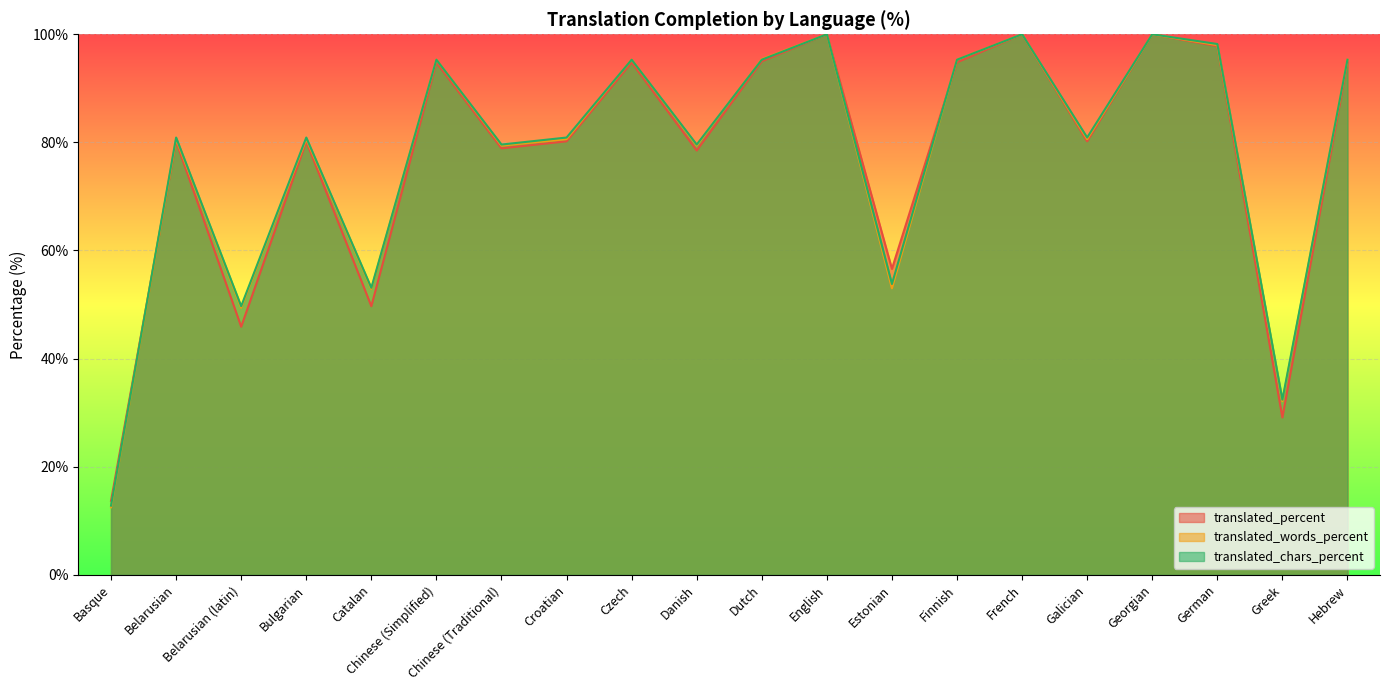

What is the label of the 1st point from the right?

Hebrew